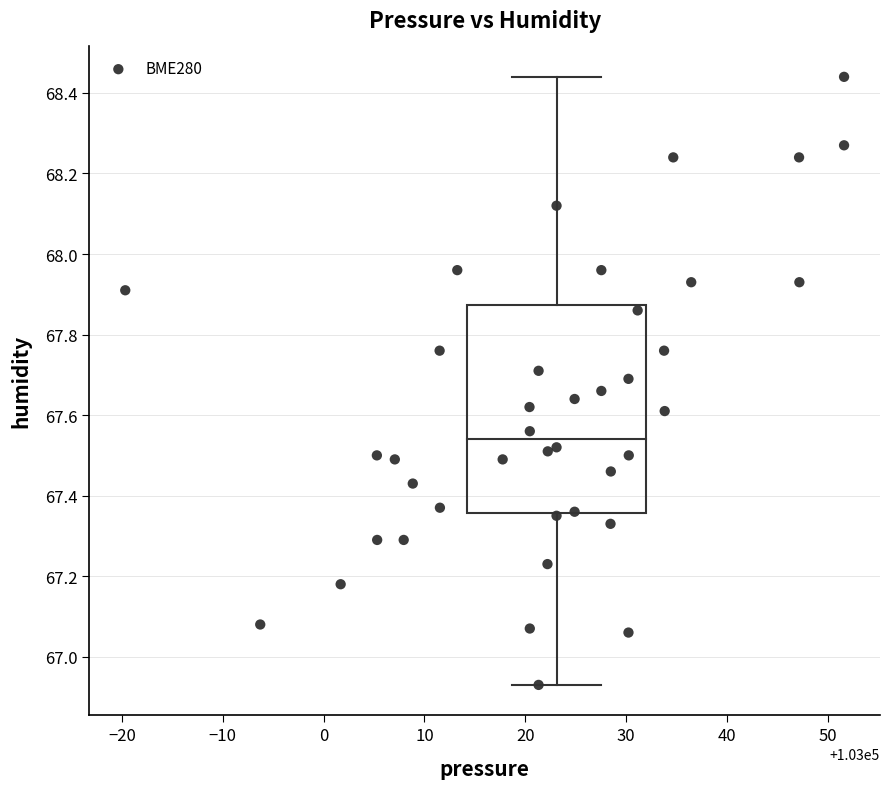

What is the range of Y values (max minus min)?

1.5